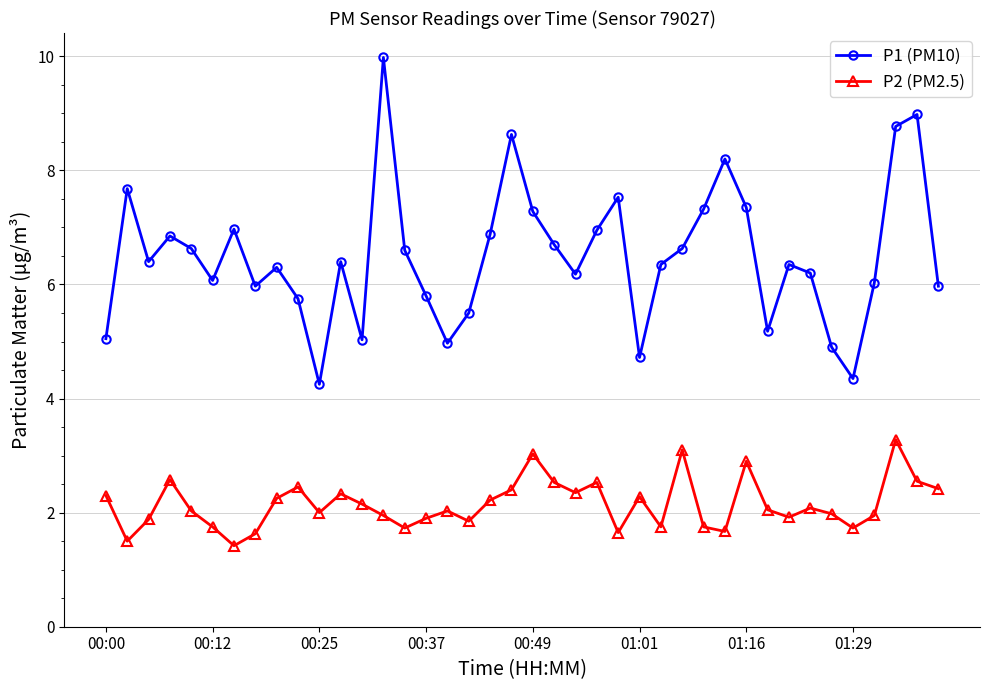

True or false: P1 (PM10) and P2 (PM2.5) cross at least once.

False